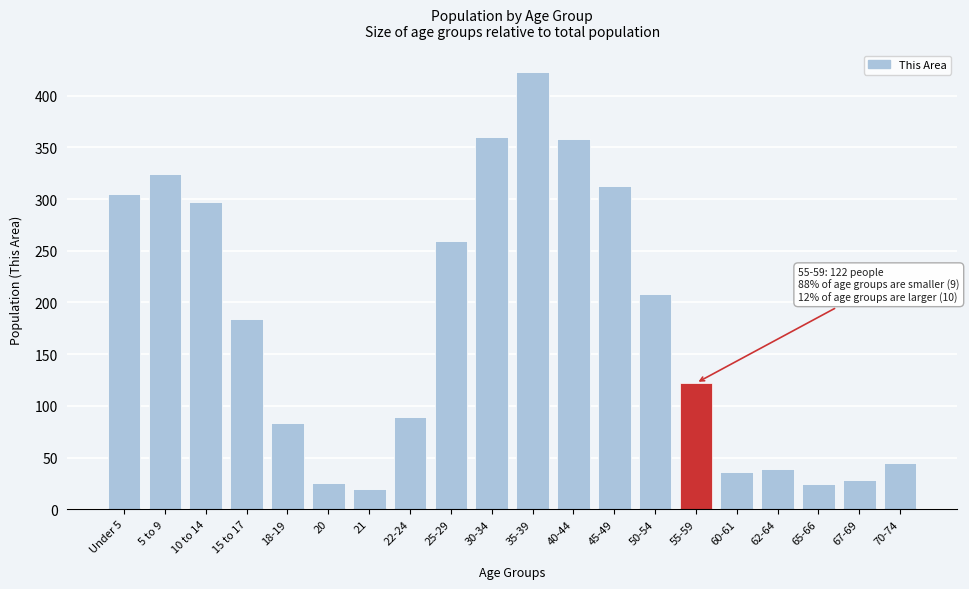

What is the ratio of the value at 50-54 to the value at 25-29?

0.8